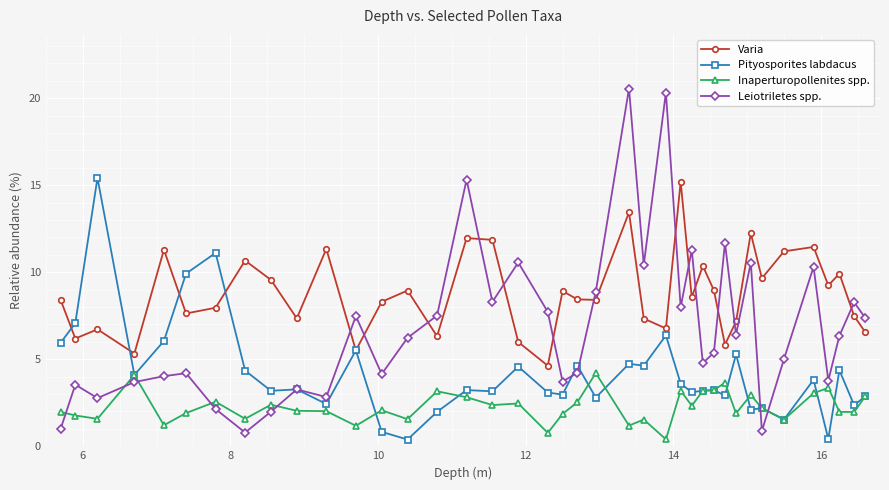

True or false: Varia has more than 2 points higher than both neighbors.

True